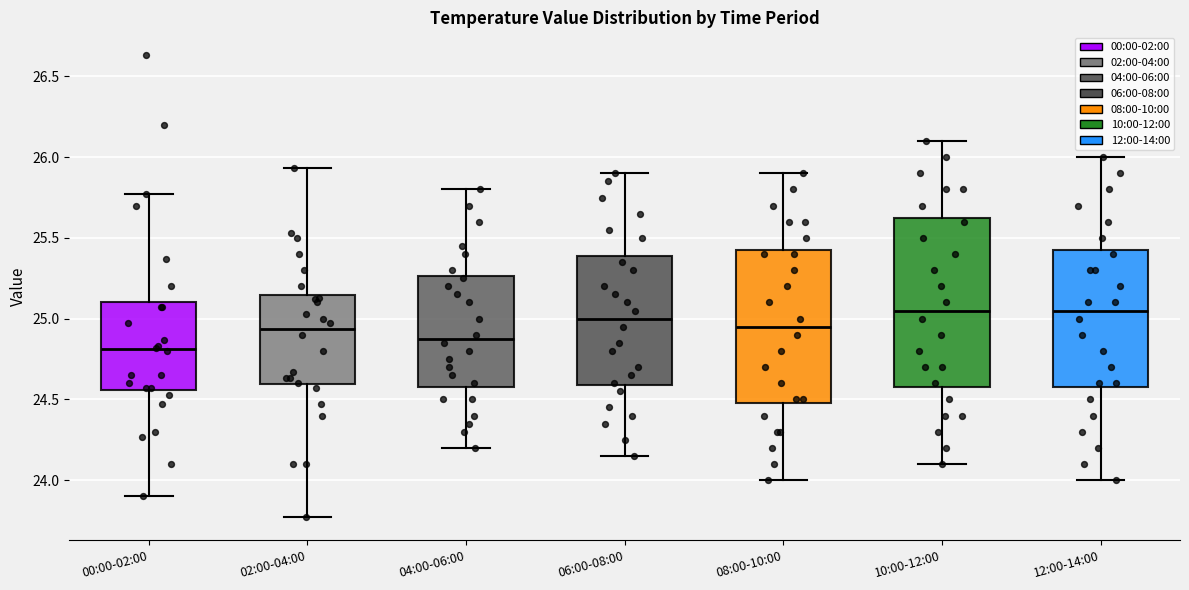

Reading left to right, transcribe this box plot: for each box, give where its median line is, the range the box spans, and where its two whiskers end, as read against the y-axis. The values are not printed on the chart, so give them approximately, as read against the axis.

00:00-02:00: median 24.80, box 24.55 to 25.10, whiskers 23.90 to 25.75
02:00-04:00: median 24.95, box 24.60 to 25.15, whiskers 23.75 to 25.95
04:00-06:00: median 24.90, box 24.60 to 25.25, whiskers 24.20 to 25.80
06:00-08:00: median 25.00, box 24.60 to 25.40, whiskers 24.15 to 25.90
08:00-10:00: median 24.95, box 24.50 to 25.45, whiskers 24.00 to 25.90
10:00-12:00: median 25.05, box 24.60 to 25.65, whiskers 24.10 to 26.10
12:00-14:00: median 25.05, box 24.60 to 25.45, whiskers 24.00 to 26.00